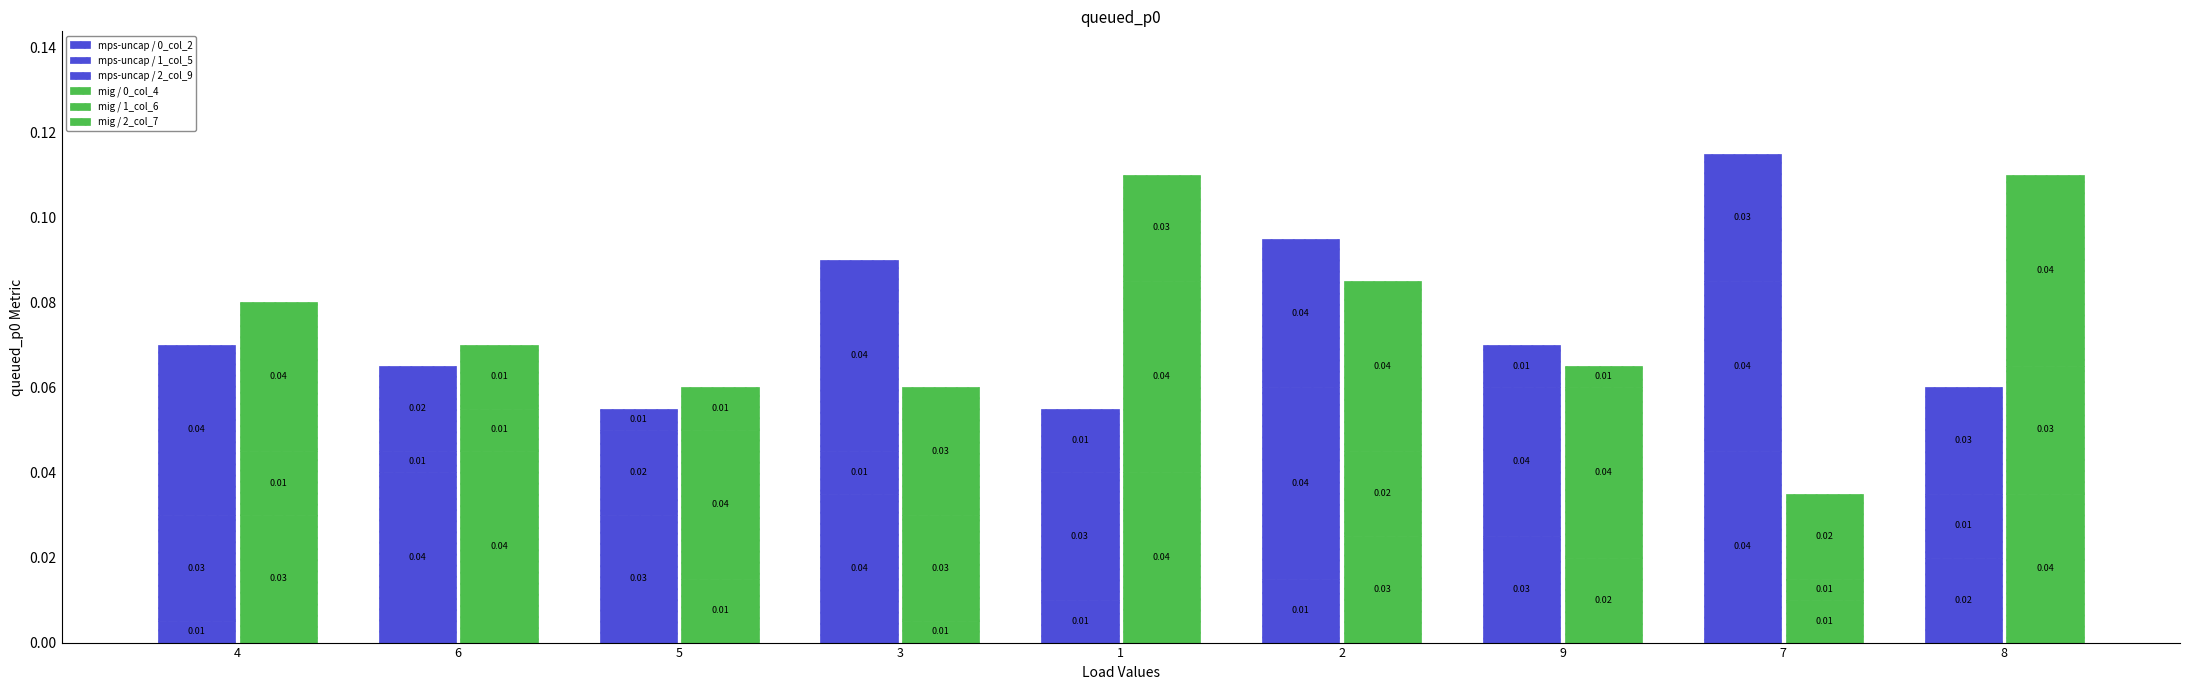

Which series has the largest total across all categories?

mps-uncap / 0_col_2